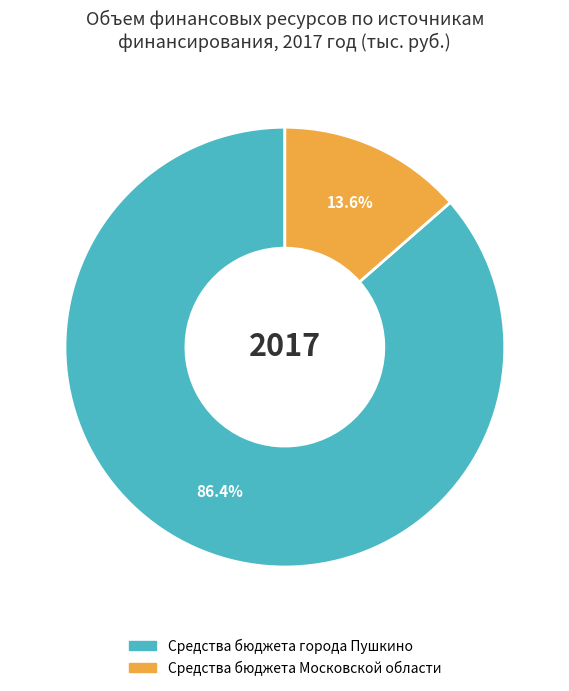

Is the sum of Средства бюджета города Пушкино and Средства бюджета Московской области greater than half?

Yes